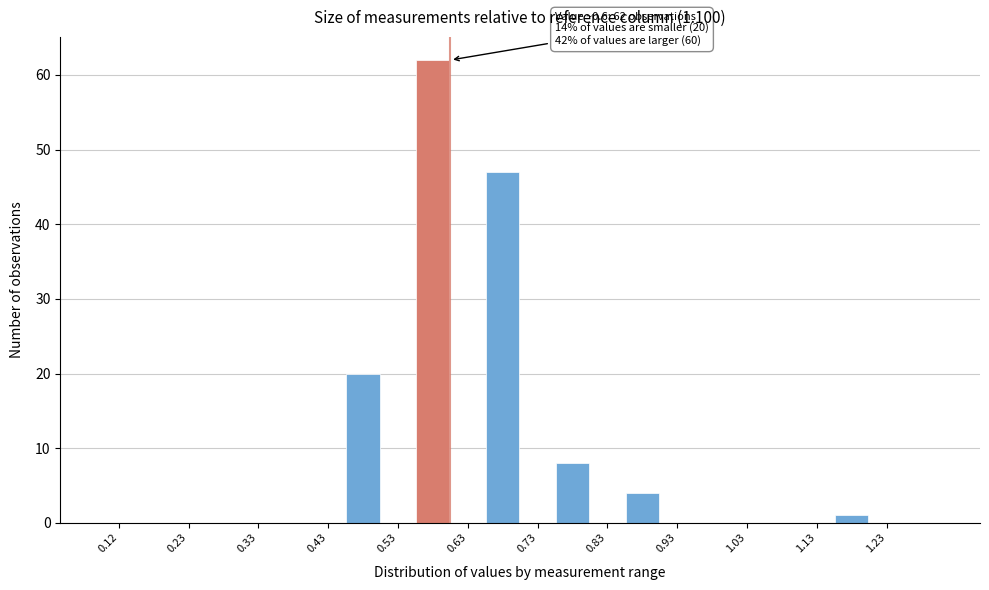

Over which range of the x-axis is the bar tallest?

0.55 to 0.60